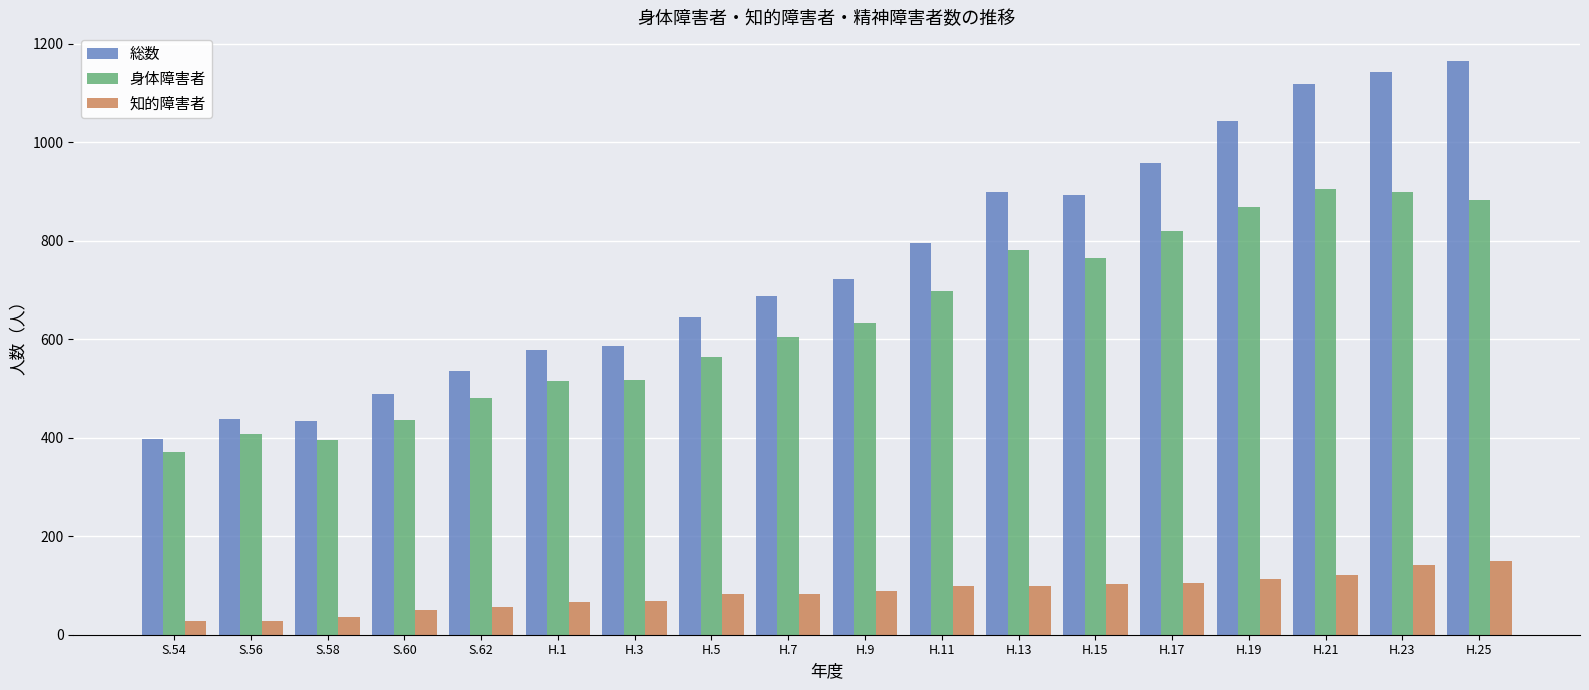

What is the approximate value of 総数 at S.62, to the nearest 50?

550